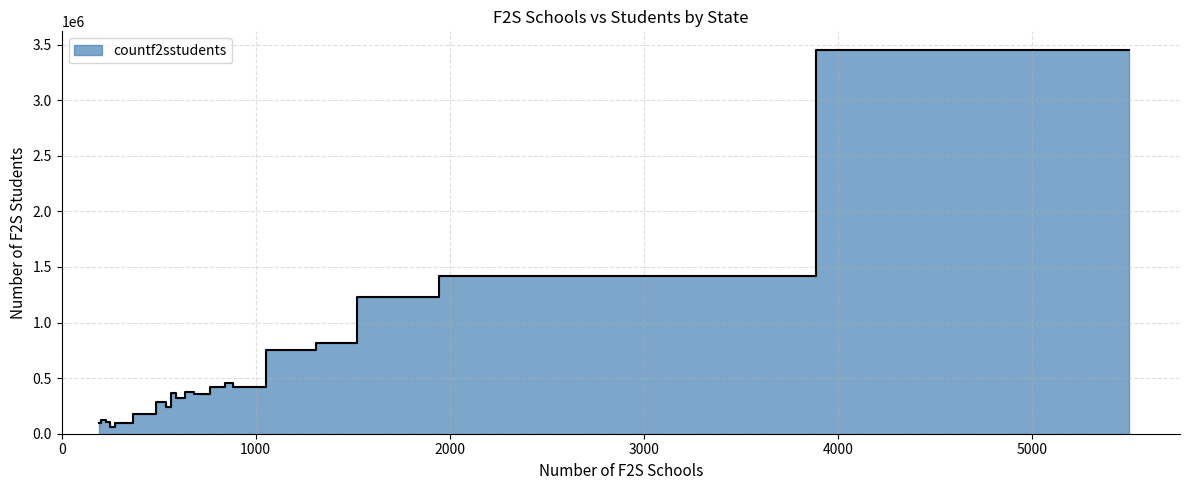

How many values exceed 361823?

9